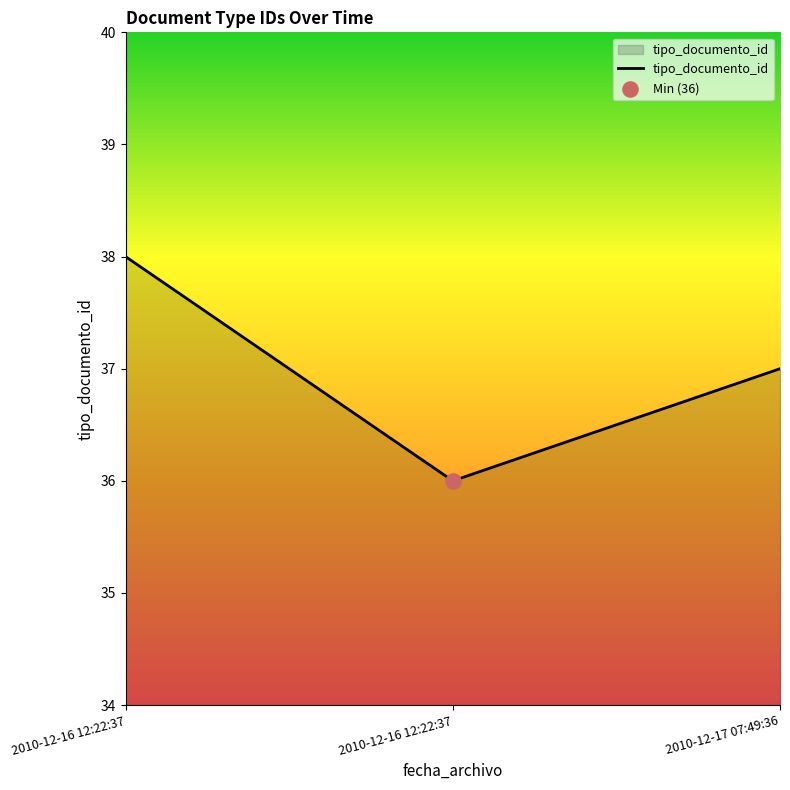

What is the change in value from 2010-12-16 12:22:37 to 2010-12-17 07:49:36?

+1